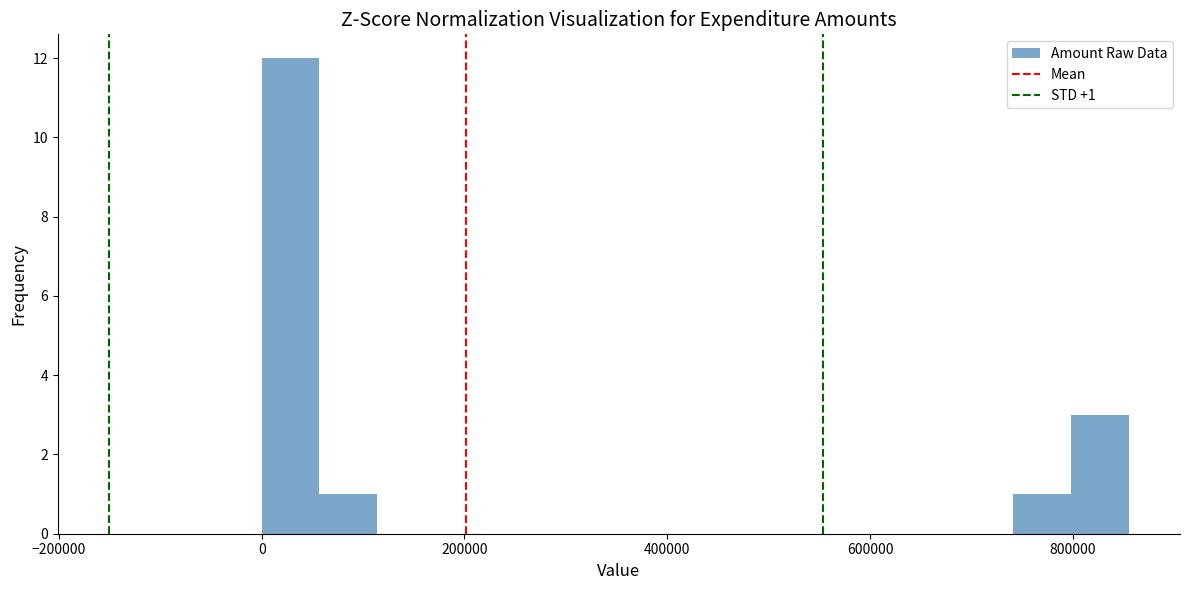

Around what value on the x-axis is the tallest bar? Give the approximate position of its centre, as read against the axis.

20000